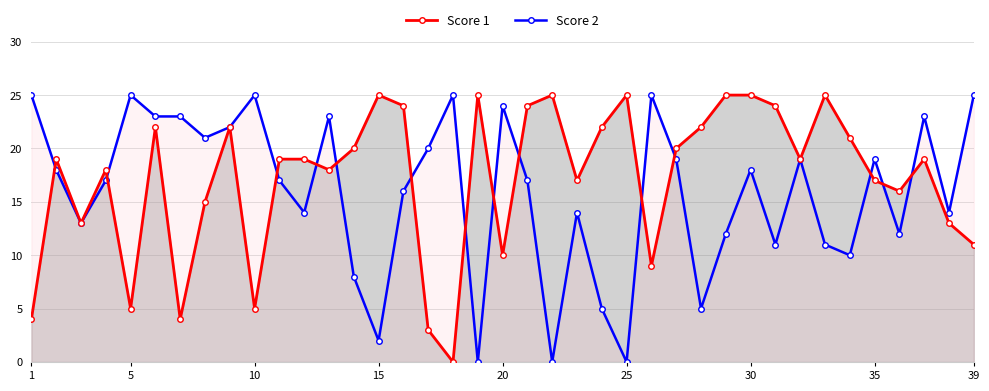

How many values in Score 2 are above zero?

36